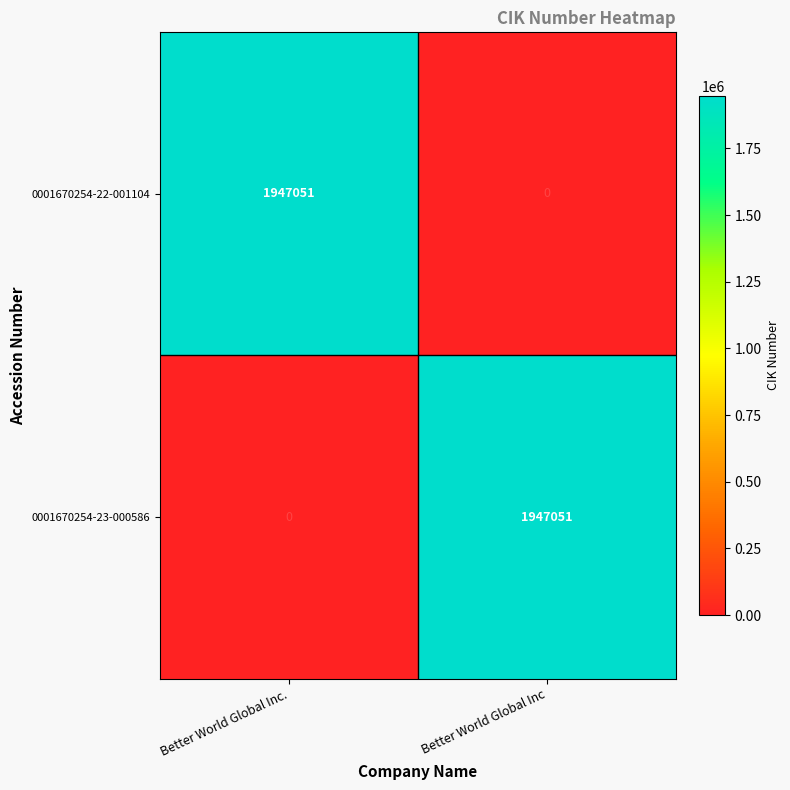

What is the total value across all series at Better World Global Inc.?

1947051